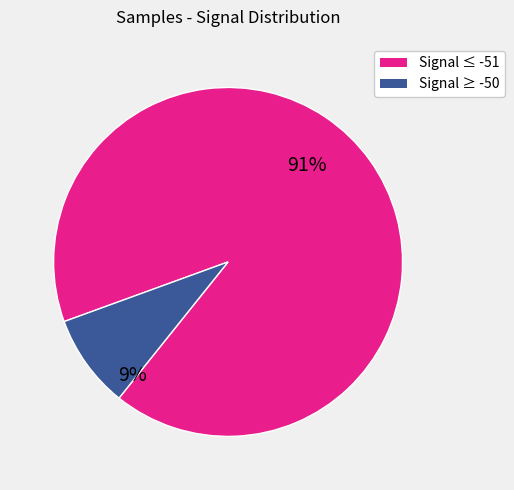

Is there a majority slice in this chart?

Yes